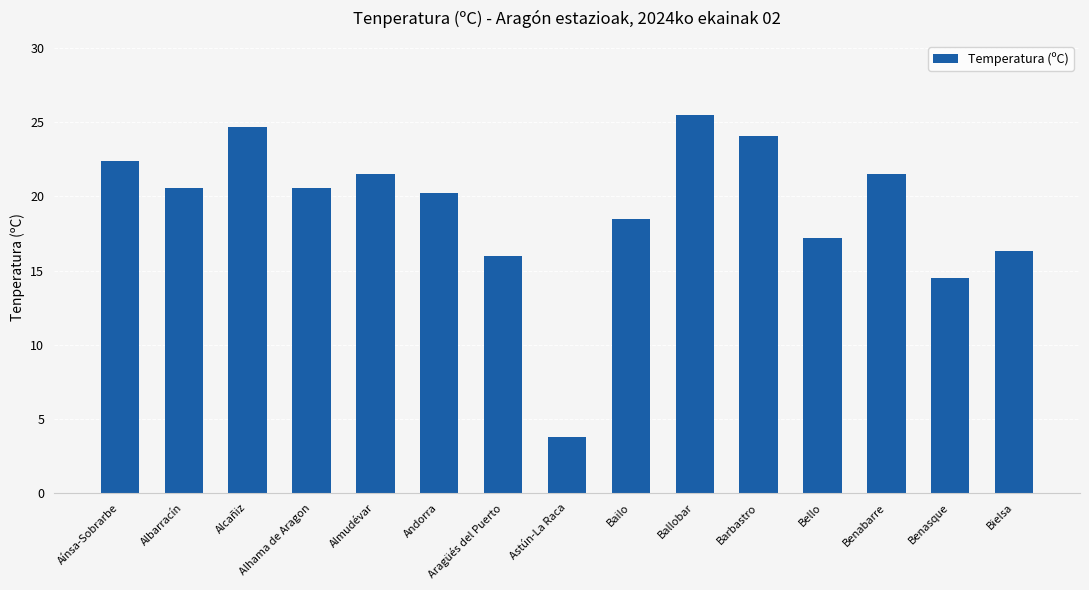

What is the difference between the maximum and minimum values?

21.7